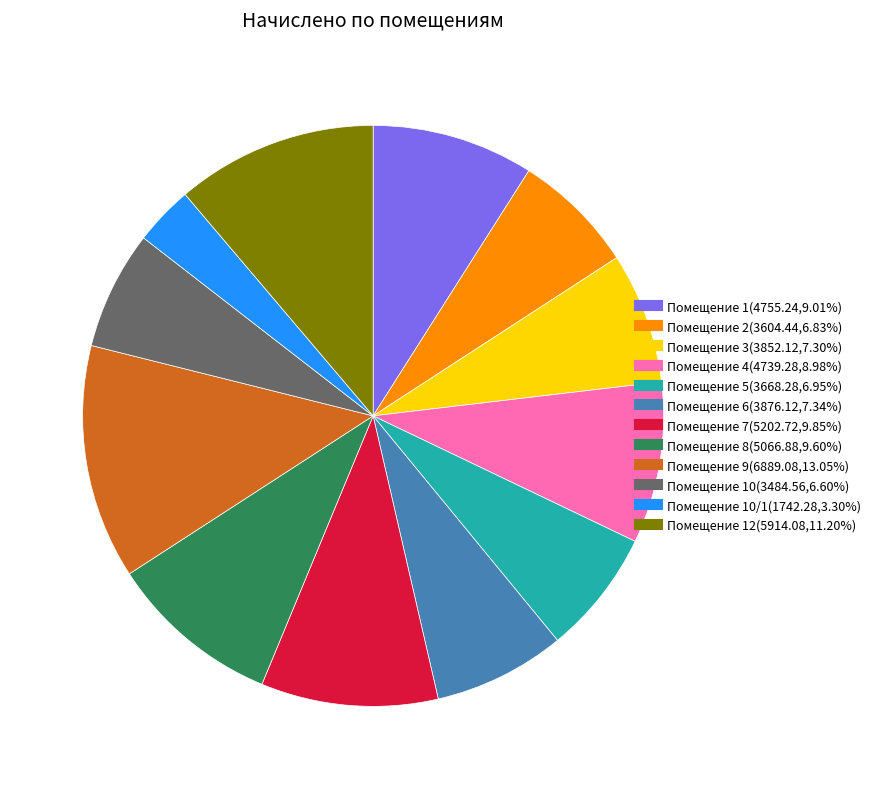

How many segments does this pie chart have?

12